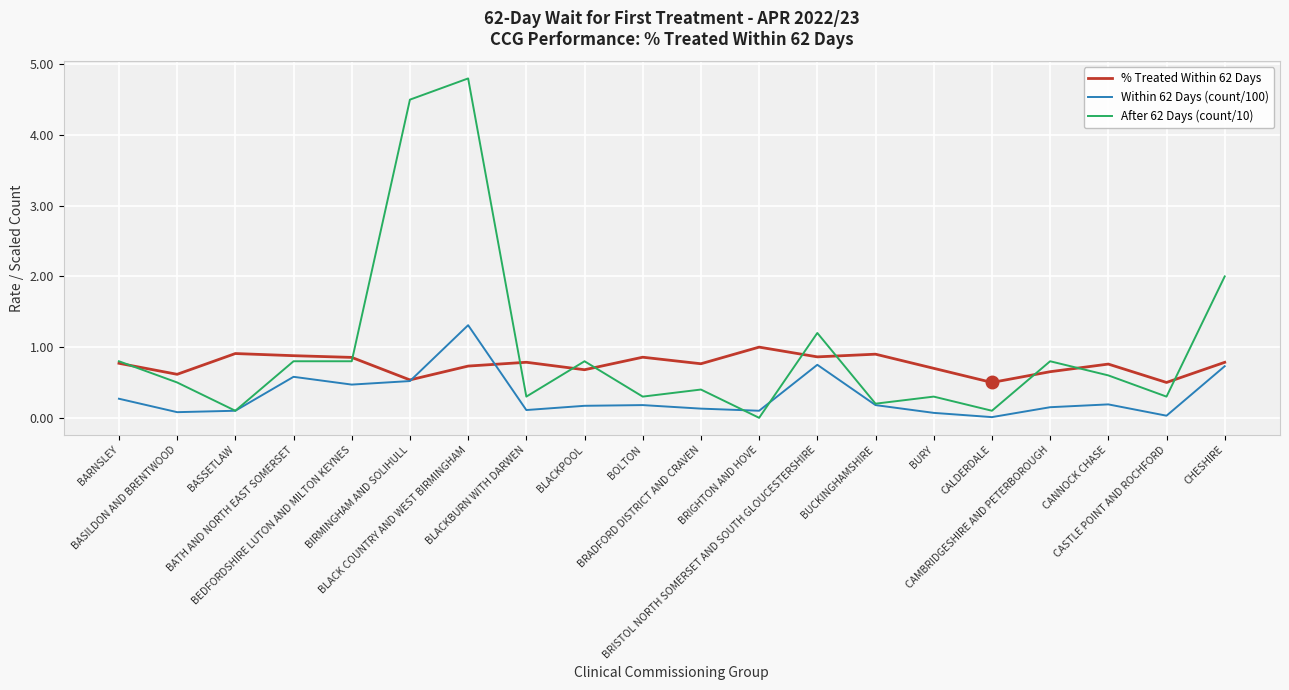

What is the sum of all % Treated Within 62 Days values?

15.0